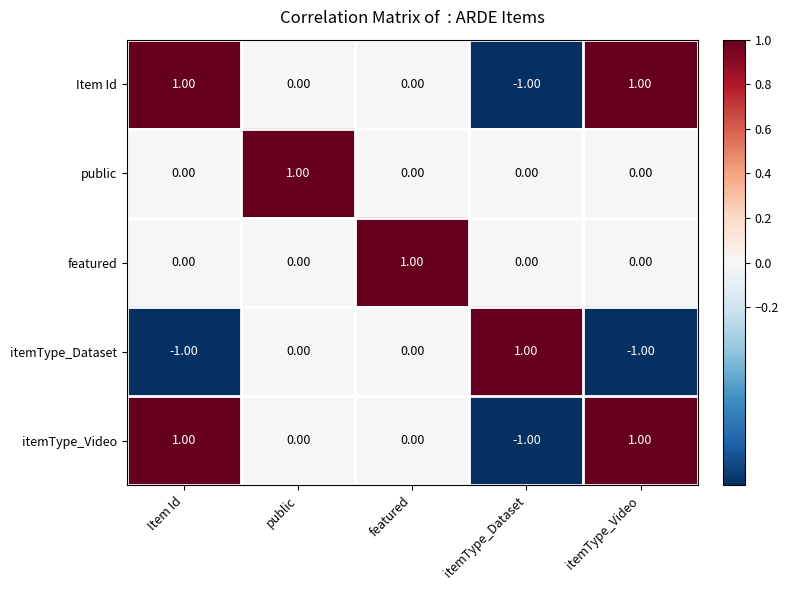

At which label does itemType_Video reach its minimum?

itemType_Dataset